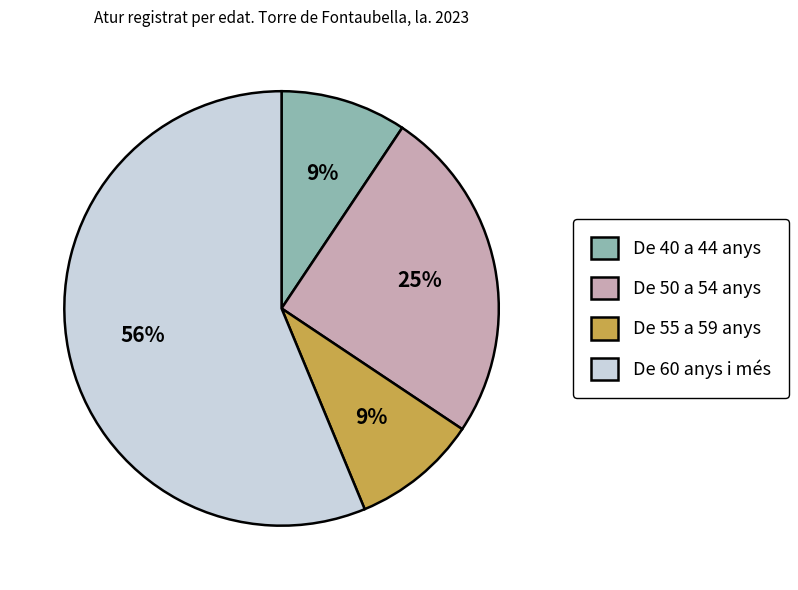

To the nearest percent, what is the average slice percentage?

25%